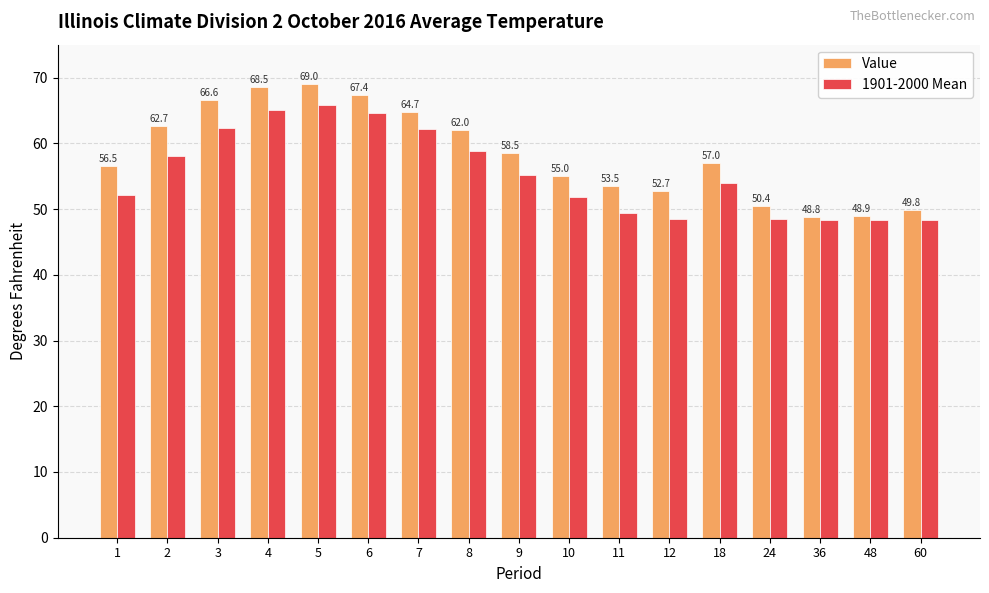

Does the chart contain any negative values?

No